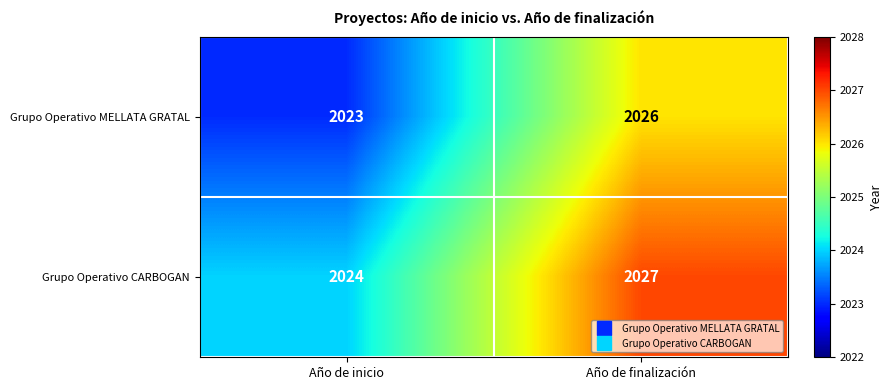

Reading left to right, extract all data points from this chart.

Grupo Operativo MELLATA GRATAL: Año de inicio=2023	Año de finalización=2026
Grupo Operativo CARBOGAN: Año de inicio=2024	Año de finalización=2027